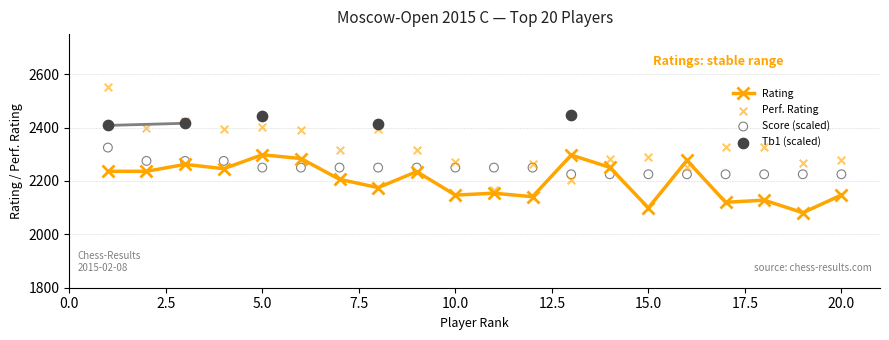

Which series contains the lowest Y value?

Rating